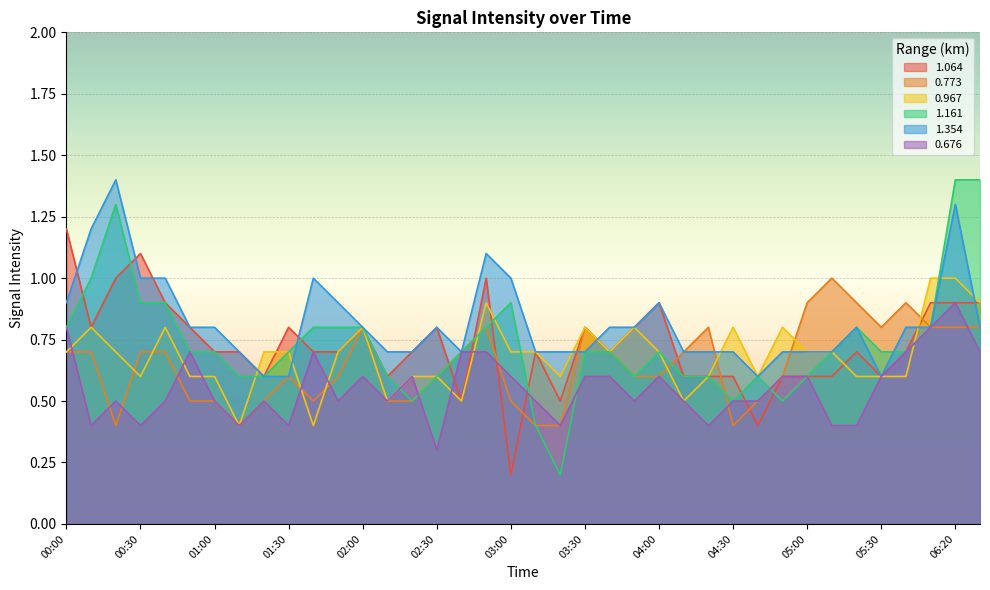

How many series are shown in this chart?

6